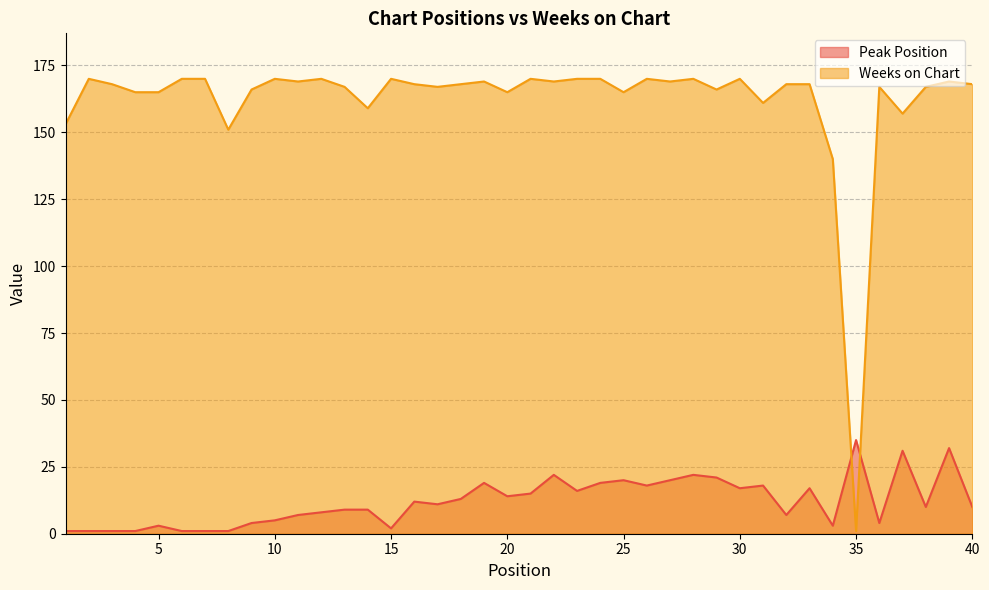

Reading left to right, extract all data points from this chart.

Peak Position: 1=1	2=1	3=1	4=1	5=3	6=1	7=1	8=1	9=4	10=5	11=7	12=8	13=9	14=9	15=2	16=12	17=11	18=13	19=19	20=14	21=15	22=22	23=16	24=19	25=20	26=18	27=20	28=22	29=21	30=17	31=18	32=7	33=17	34=3	35=35	36=4	37=31	38=10	39=32	40=10
Weeks on Chart: 1=153	2=170	3=168	4=165	5=165	6=170	7=170	8=151	9=166	10=170	11=169	12=170	13=167	14=159	15=170	16=168	17=167	18=168	19=169	20=165	21=170	22=169	23=170	24=170	25=165	26=170	27=169	28=170	29=166	30=170	31=161	32=168	33=168	34=140	35=1	36=167	37=157	38=167	39=169	40=168